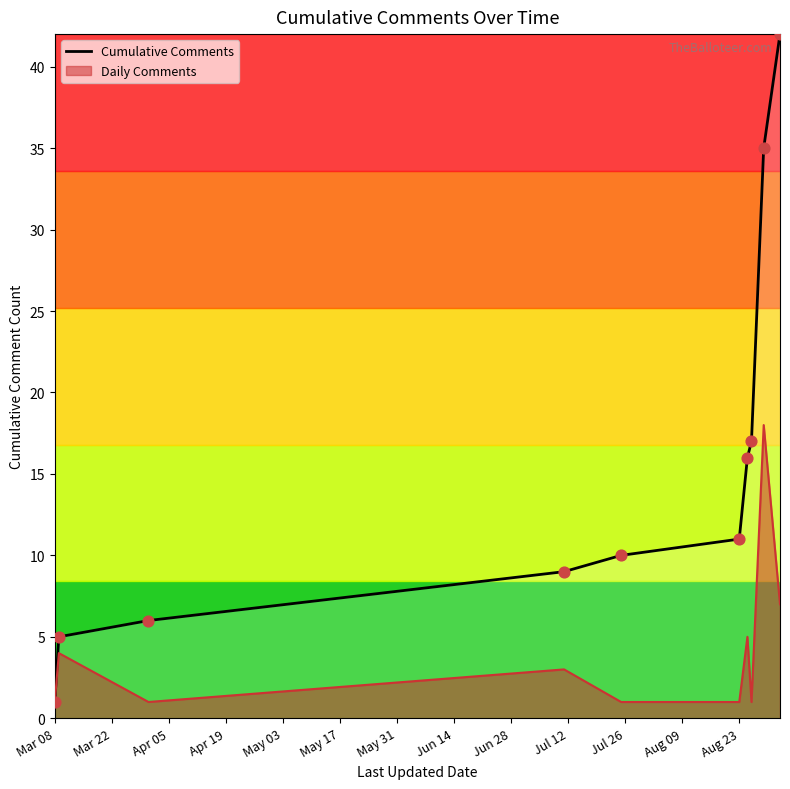

What is the difference between the highest and lowest values at Aug 23?

10